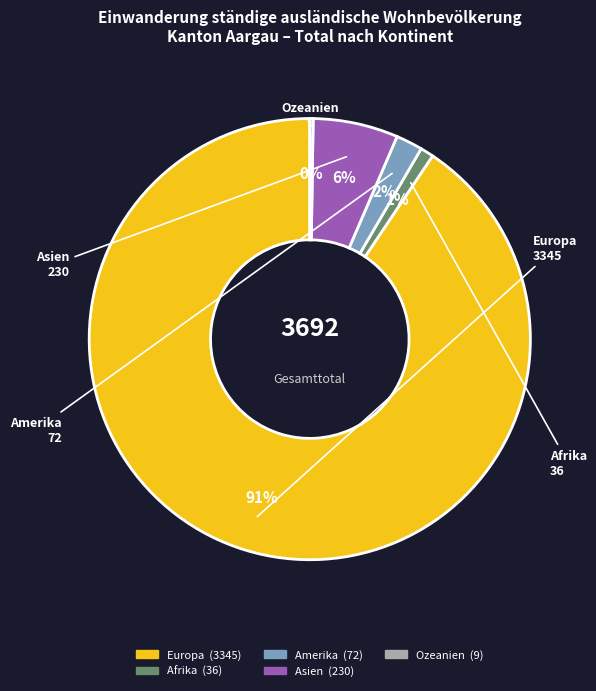

To the nearest percent, what percentage of the pie is Europa?

91%